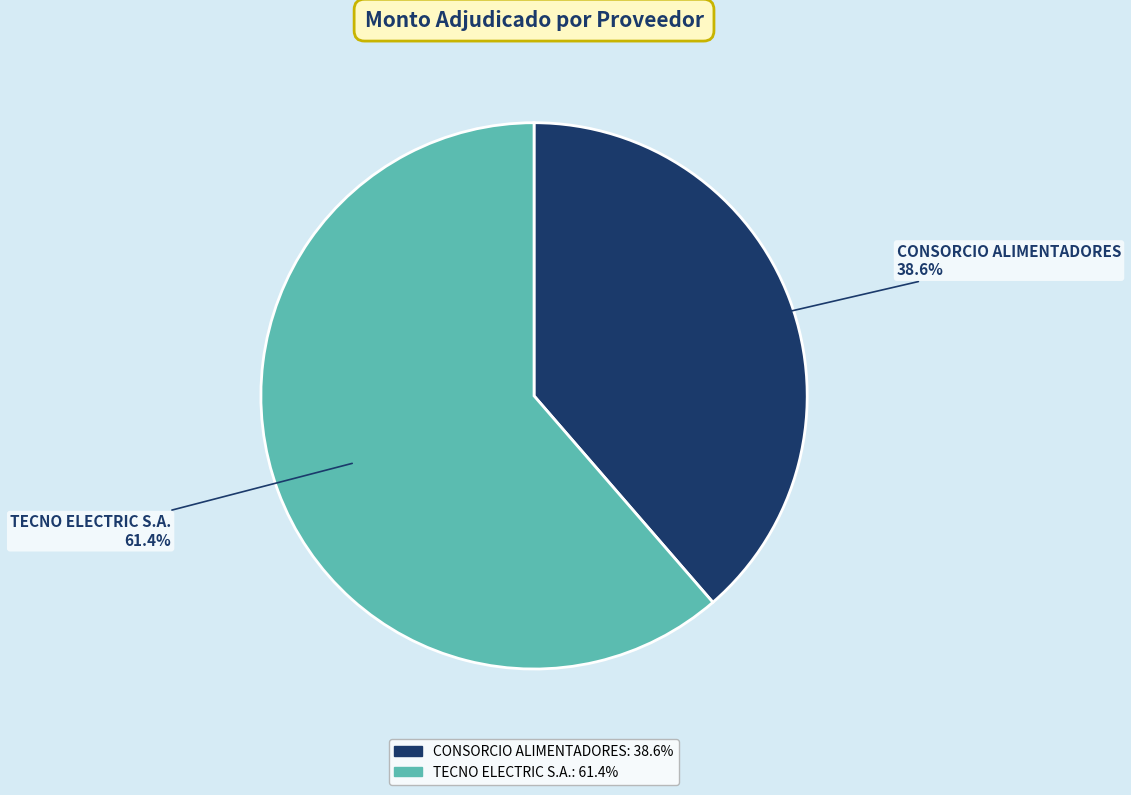

How many segments does this pie chart have?

2